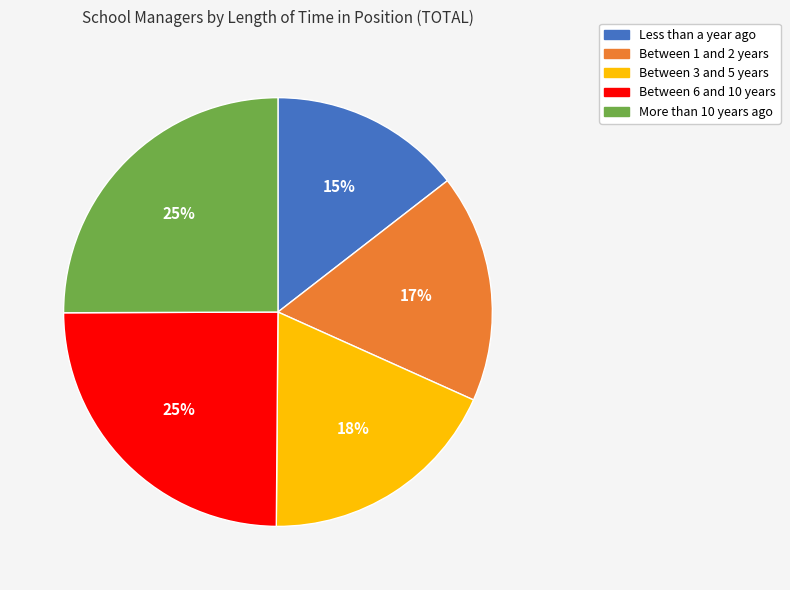

Does any single category account for the majority?

No